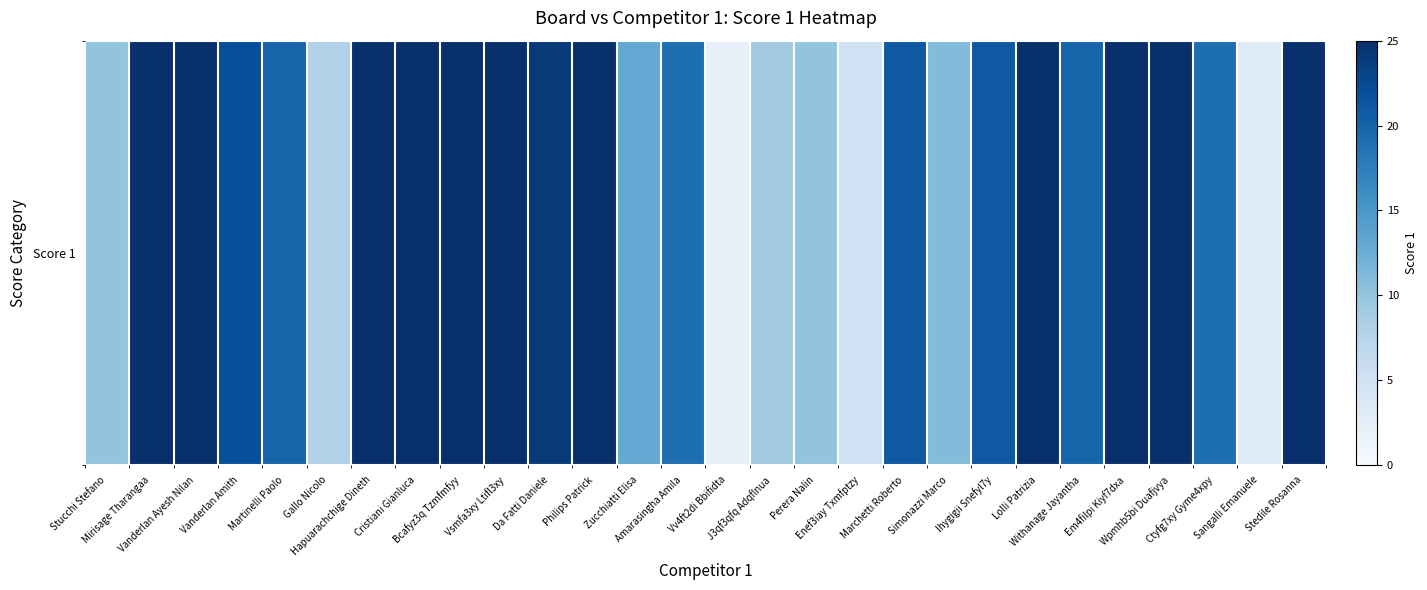

List the labels in order of value, smallest first.

Vv4ft2di Bbifidta, Sangalli Emanuele, Enef3iay Txmfptzy, Gallo Nicolo, J3qf3qfq Adqflnua, Stucchi Stefano, Perera Nalin, Simonazzi Marco, Zucchiatti Elisa, Amarasingha Amila, Ctyfg7xy Gyme4xpy, Martinelli Paolo, Withanage Jayantha, Marchetti Roberto, Ihygigii Snefyl7y, Vanderlan Amith, Da Fatti Daniele, Mirisage Tharangaa, Vanderlan Ayesh Nilan, Hapuarachchige Dineth, Cristiani Gianluca, Bcafyz3q Tzmfmfyy, Vsmfa3xy Ltifl3xy, Philips Patrick, Lolli Patrizia, Em4filpi Kiyf7dxa, Wpmhb5bi Duafjvya, Stedile Rosanna